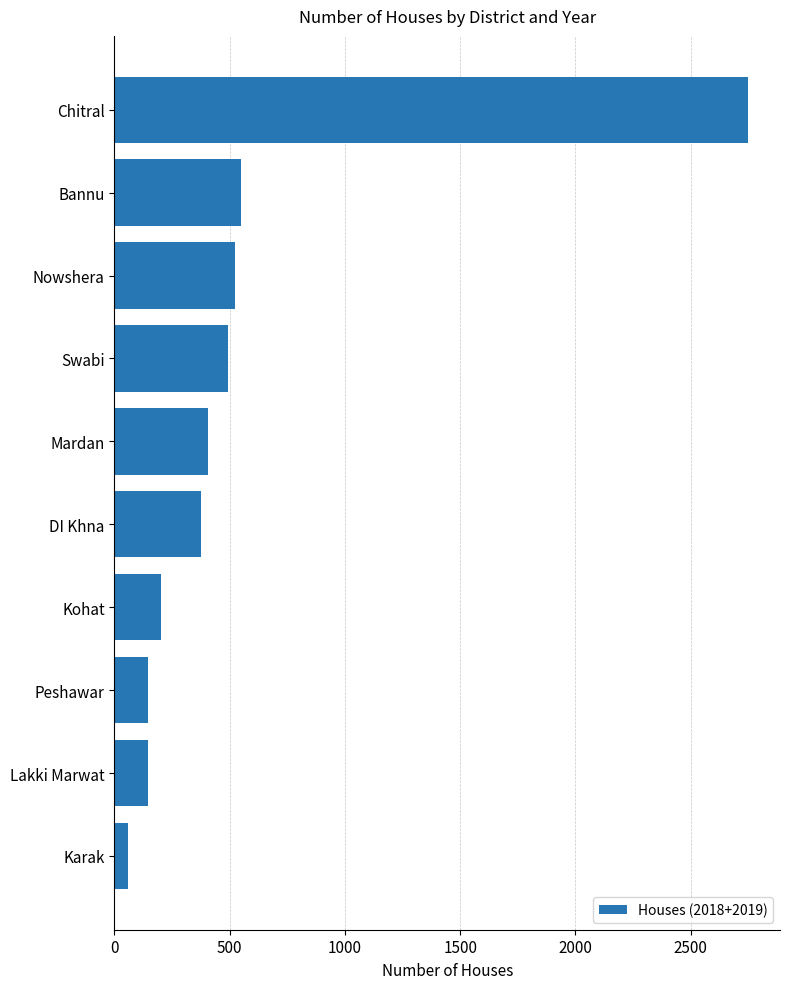

Does the chart contain any negative values?

No